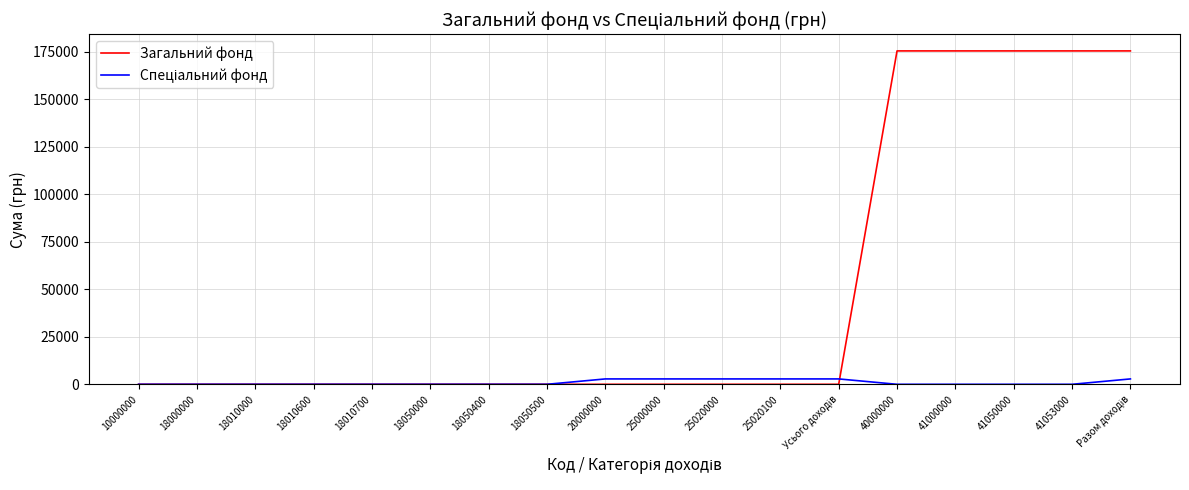

Which series has the largest range (max minus min)?

Загальний фонд